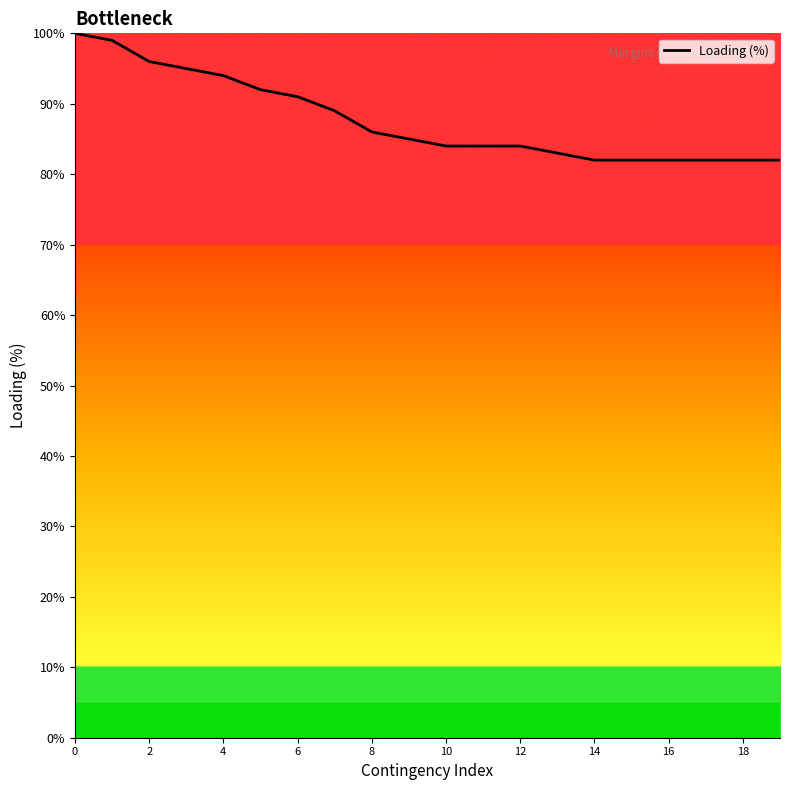

What is the minimum value shown in the chart?

82